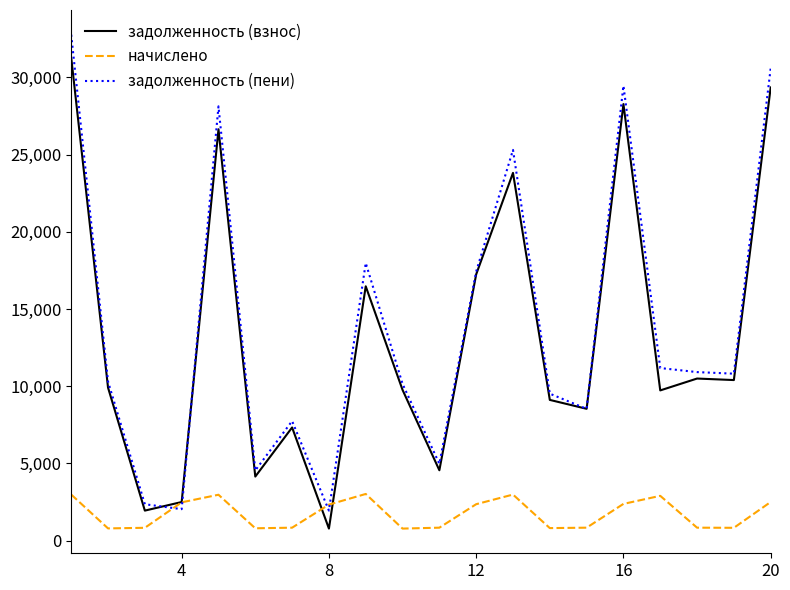

How many interior local valleys does the начислено series have?

5